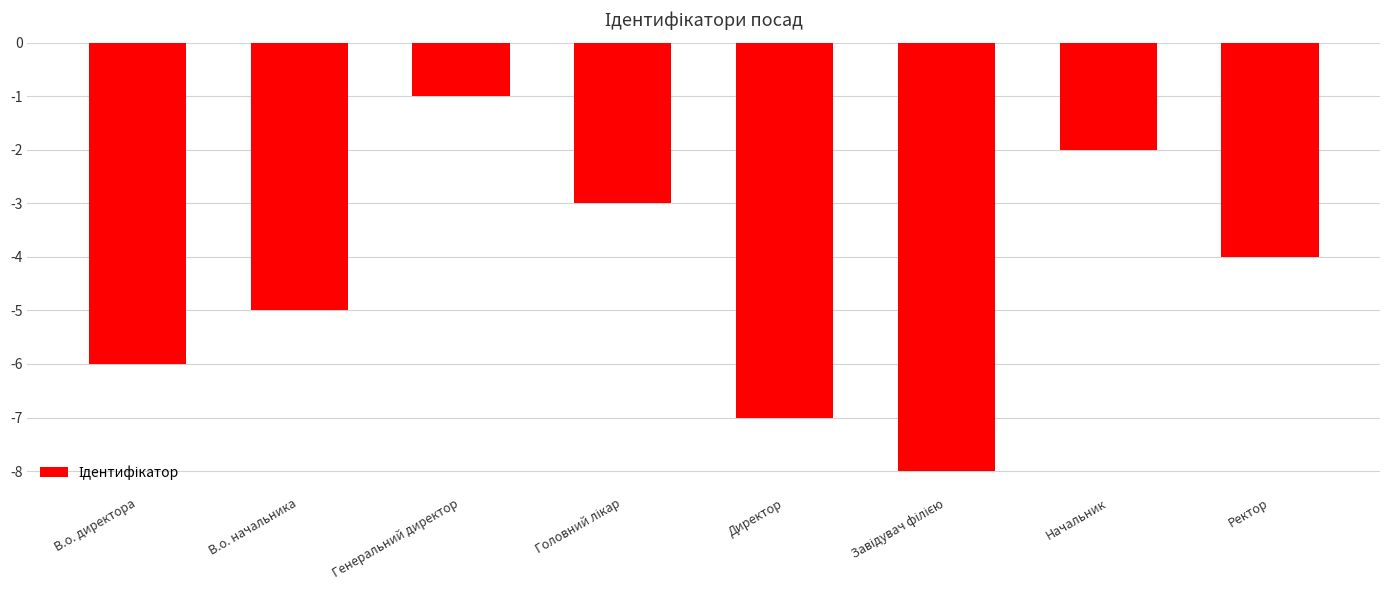

What is the greatest value displayed?

-1